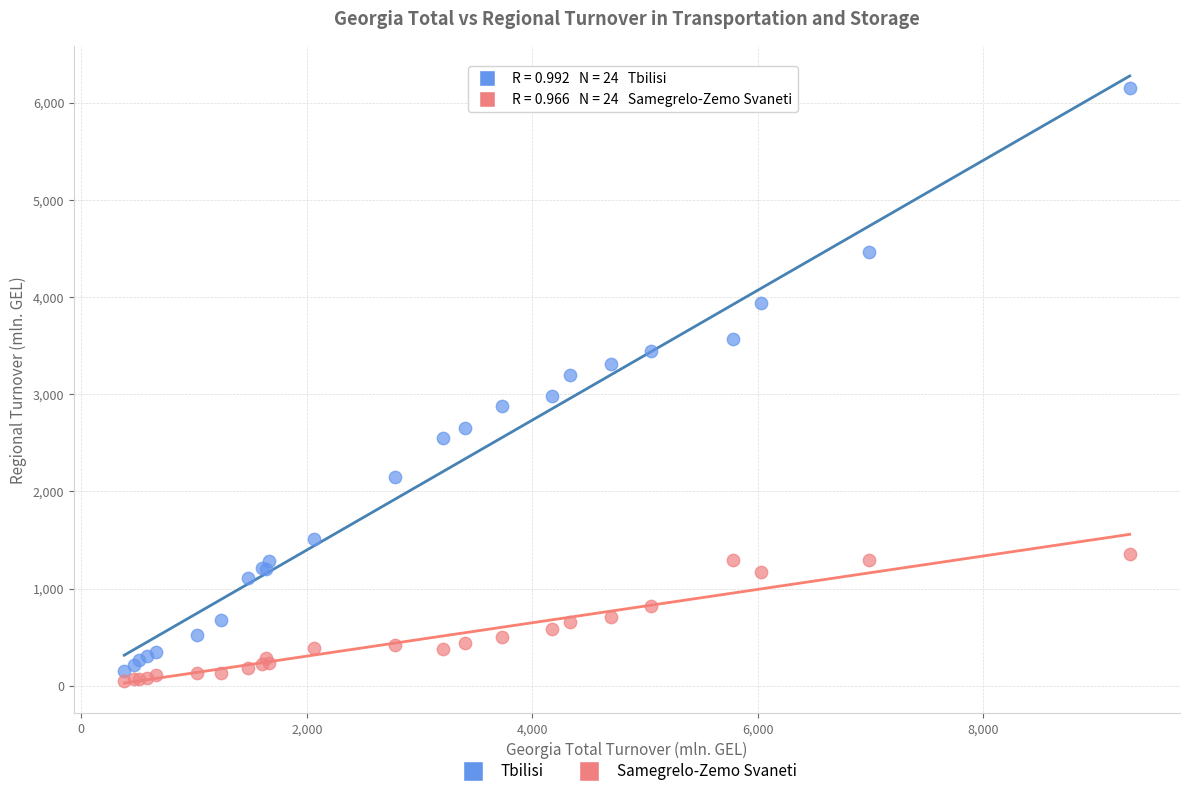

What are all the series names shown in the legend?

Tbilisi, Samegrelo-Zemo Svaneti